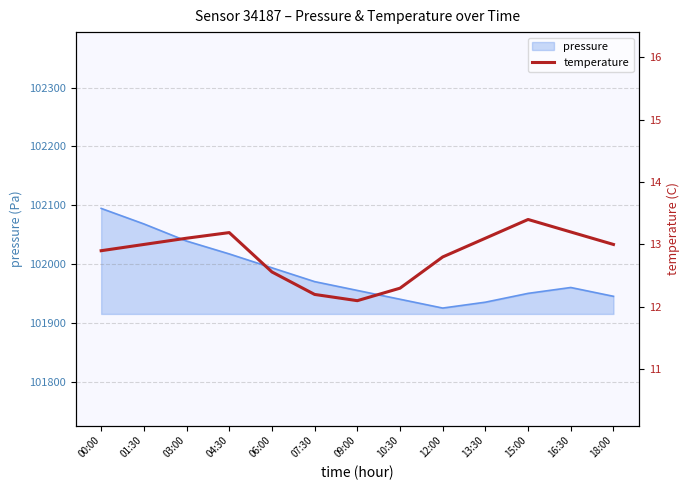

What is the minimum value for pressure?

101925.0